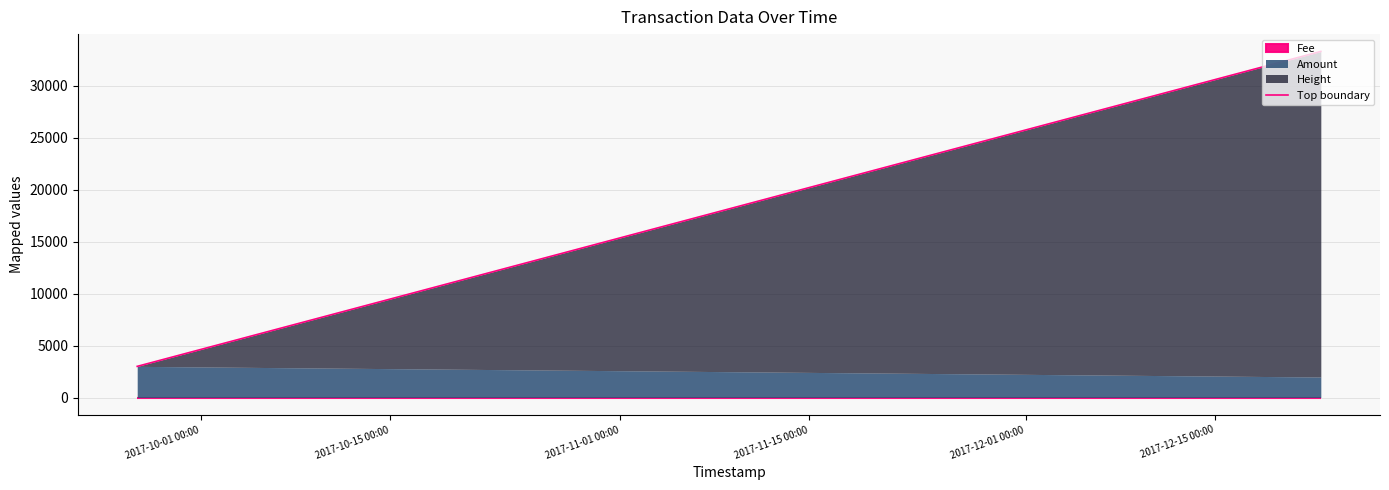

What is the average value?

18142